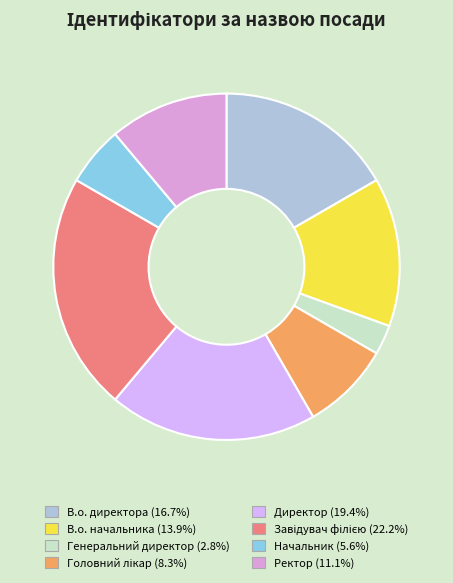

How many segments does this pie chart have?

8